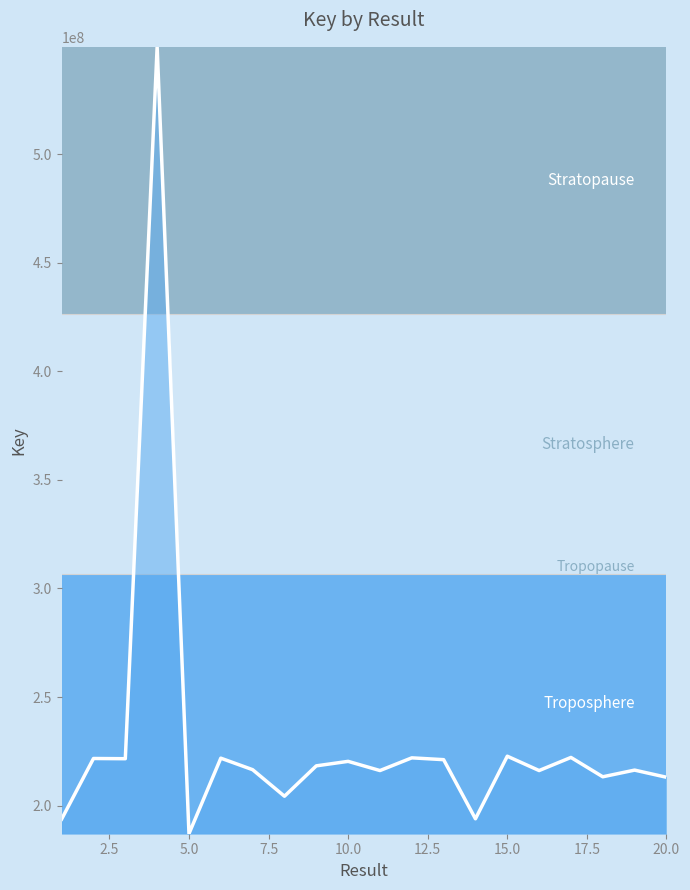

What is the difference between the maximum and minimum values?

362228744